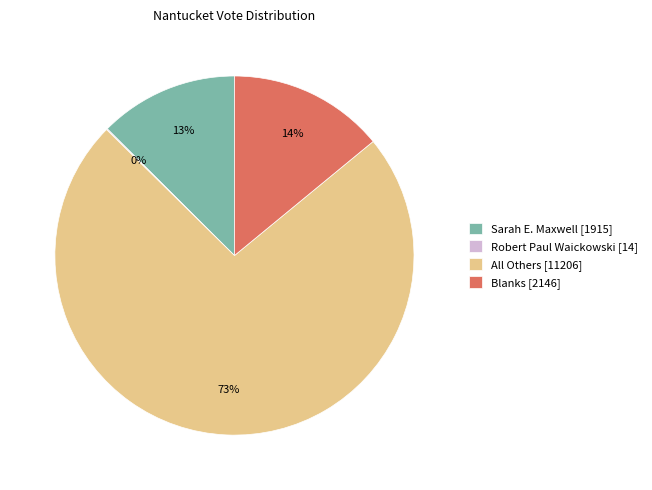

Does any single category account for the majority?

Yes